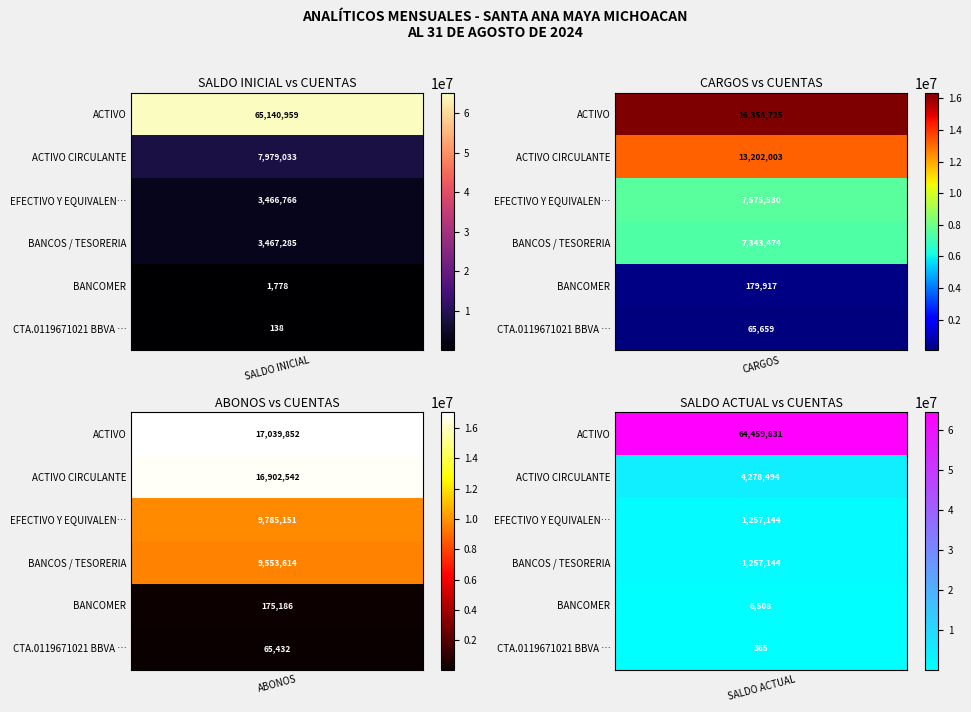

Which category has the highest value in the ACTIVO CIRCULANTE series?

ABONOS